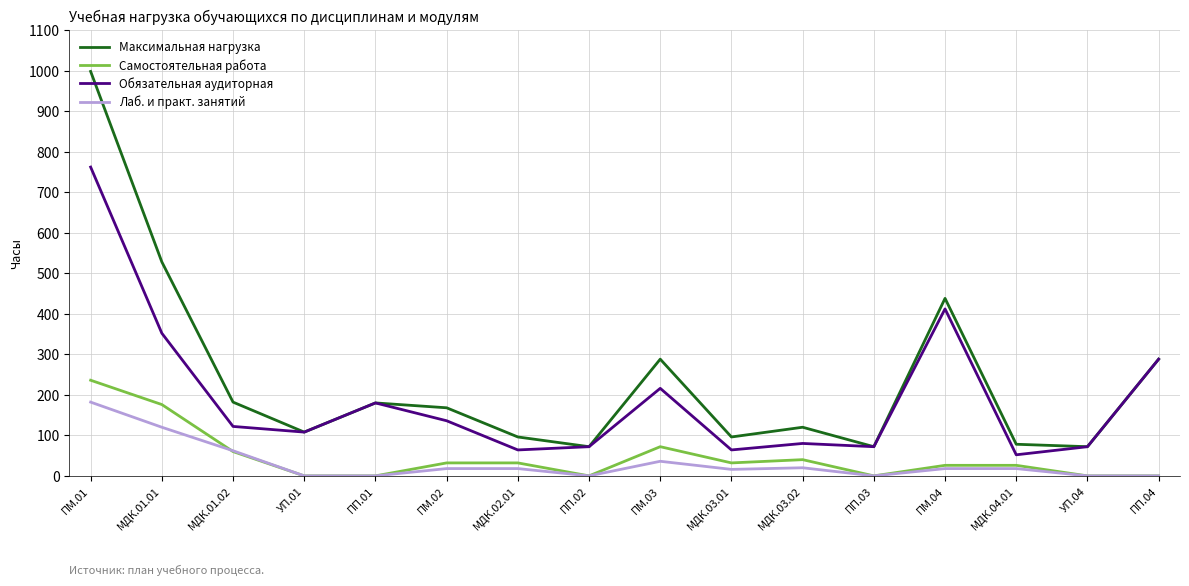

What are all the series names shown in the legend?

Максимальная нагрузка, Самостоятельная работа, Обязательная аудиторная, Лаб. и практ. занятий